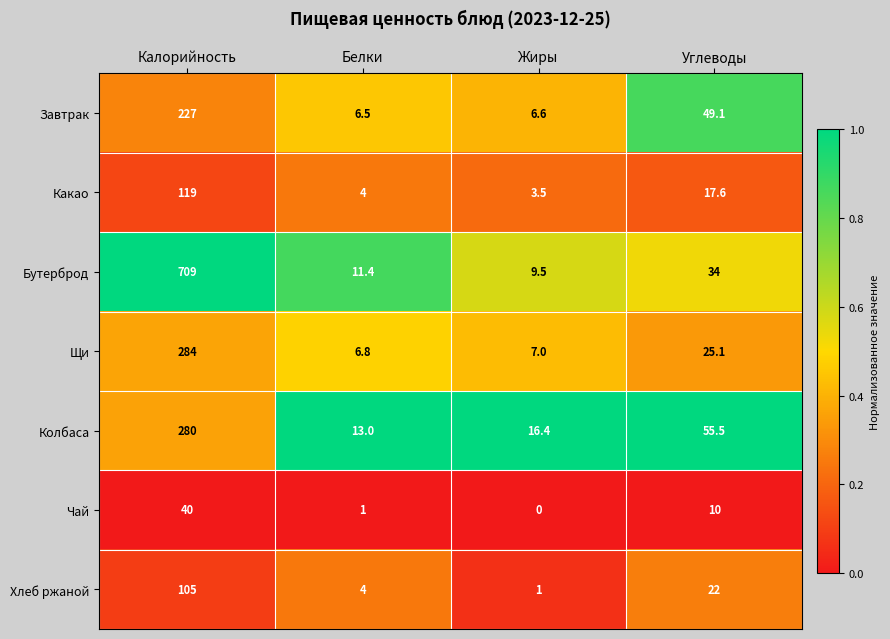

Which series changed the most between Калорийность and Жиры?

Бутерброд